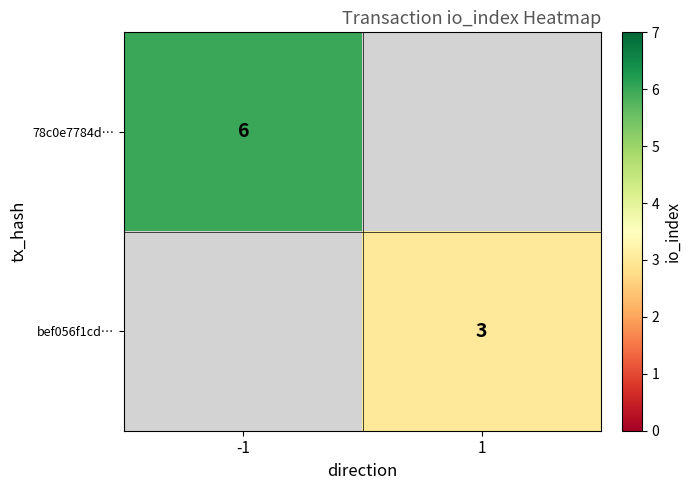

True or false: 78c0e7784d… has a value of 9 at -1.

False